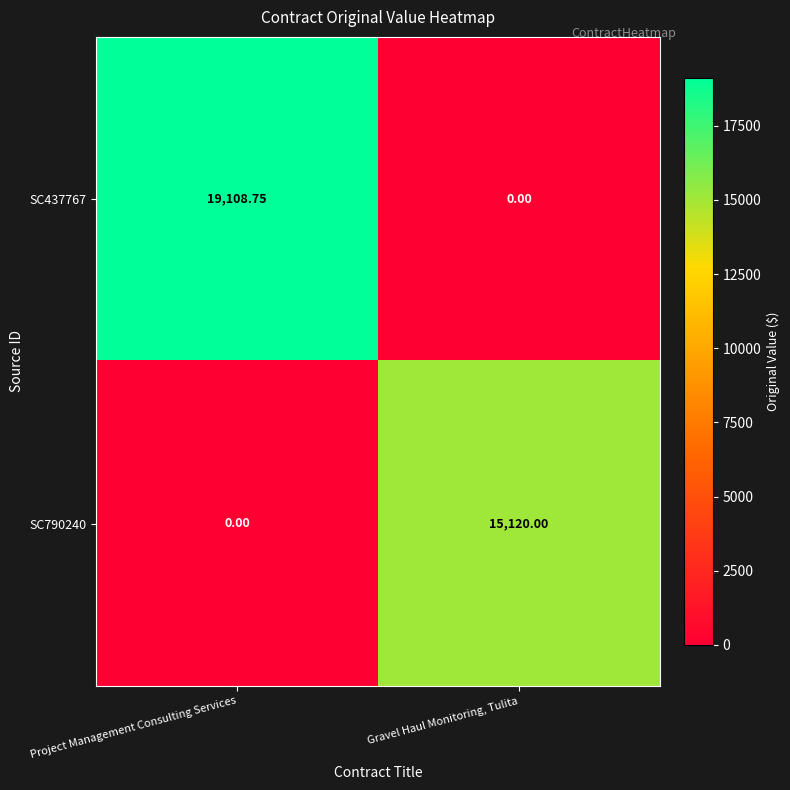

How many data points does each series have?

2